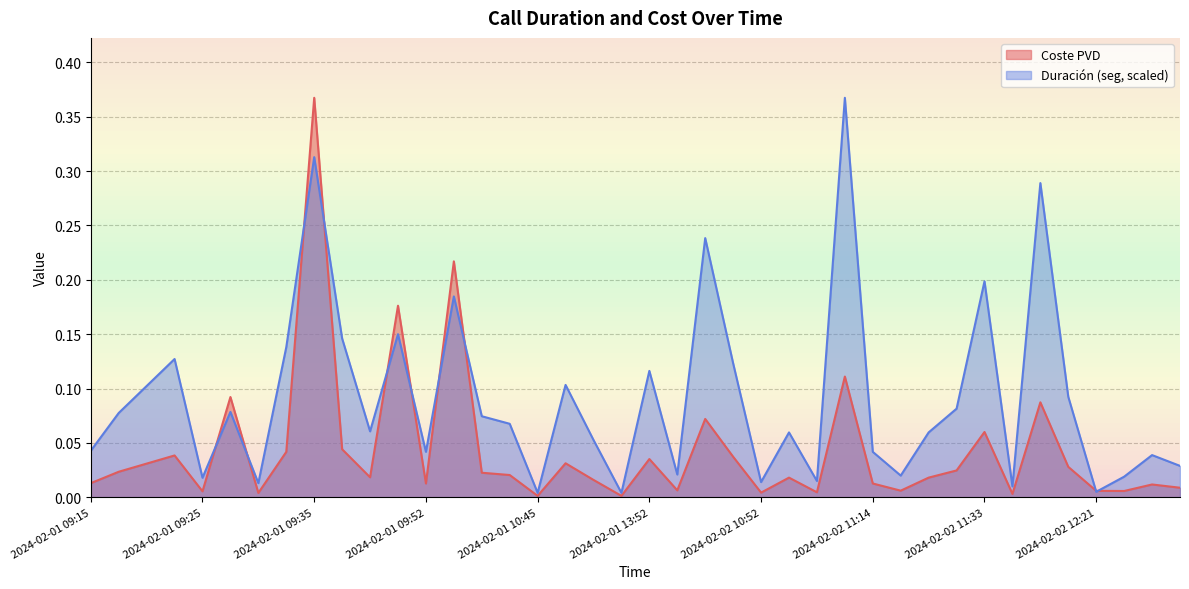

How many lines are shown in the chart?

2